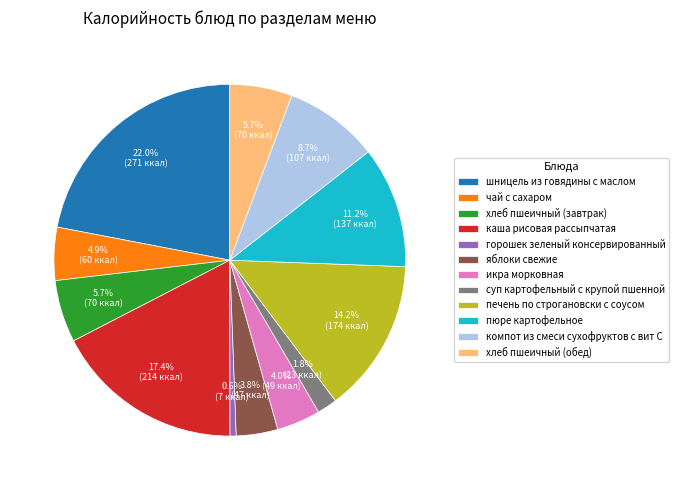

Is it true that компот из смеси сухофруктов с вит С is 17% of the pie?

False